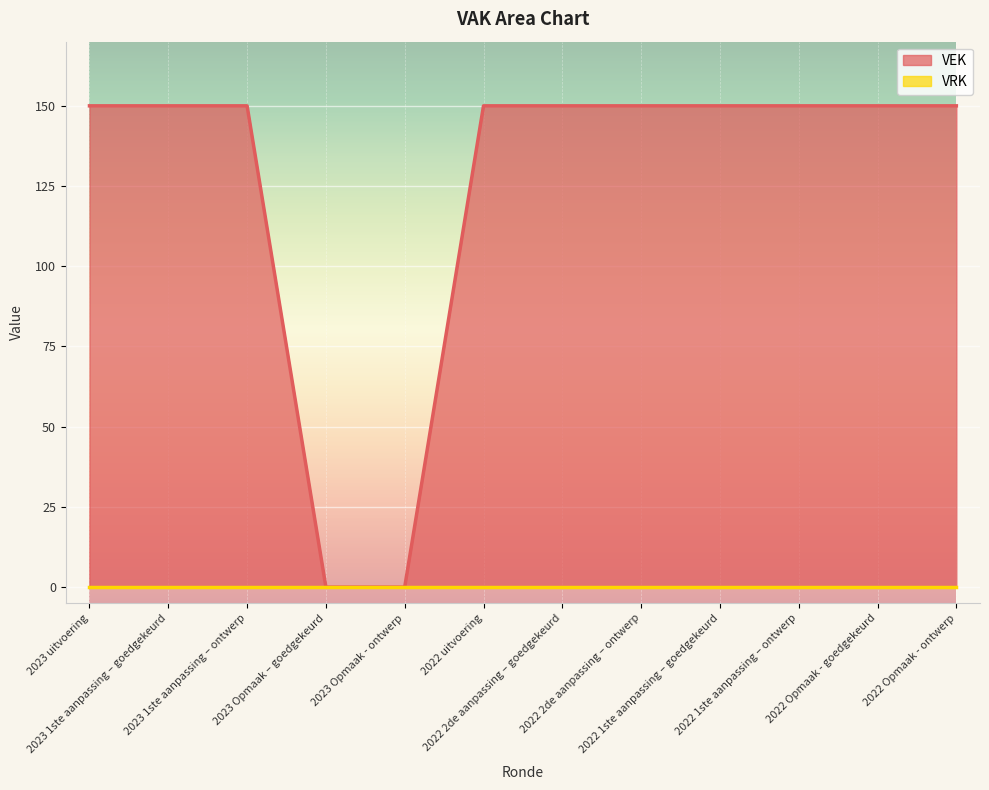

Reading right to left, what are all the values shown in this chart?

150	150	150	150	150	150	150	0	0	150	150	150